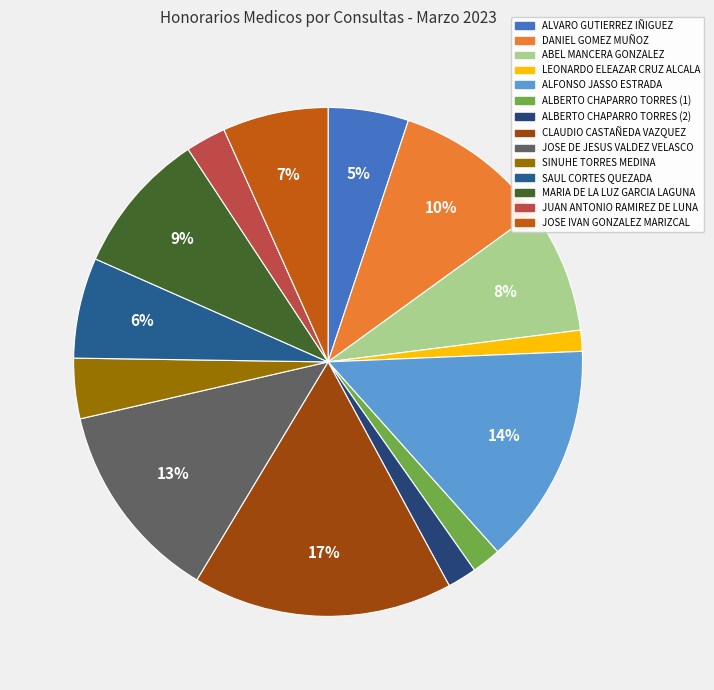

How many slices are in this pie chart?

14